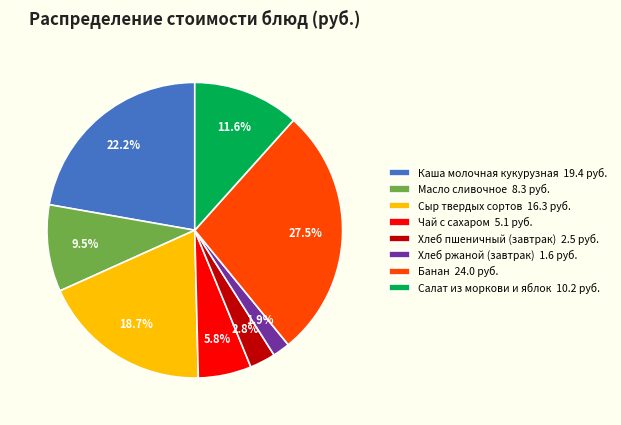

Is Чай с сахаром 5.1 руб. the majority of the pie?

No